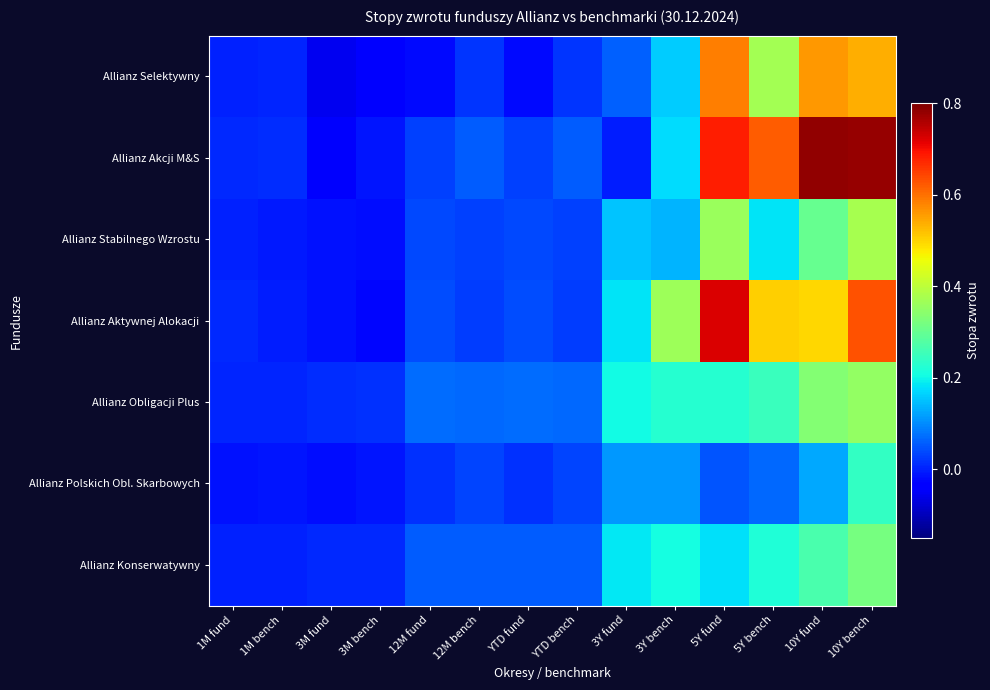

List the series in order of their peak value, highest first.

Allianz Akcji M&S, Allianz Aktywnej Alokacji, Allianz Selektywny, Allianz Stabilnego Wzrostu, Allianz Obligacji Plus, Allianz Konserwatywny, Allianz Polskich Obl. Skarbowych